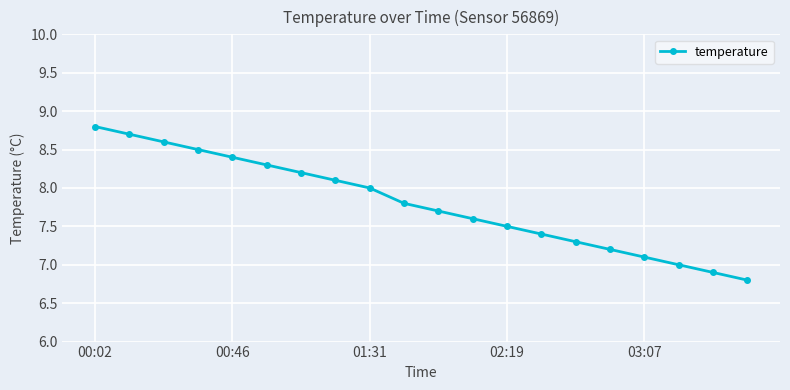

Does the chart have visible grid lines?

Yes